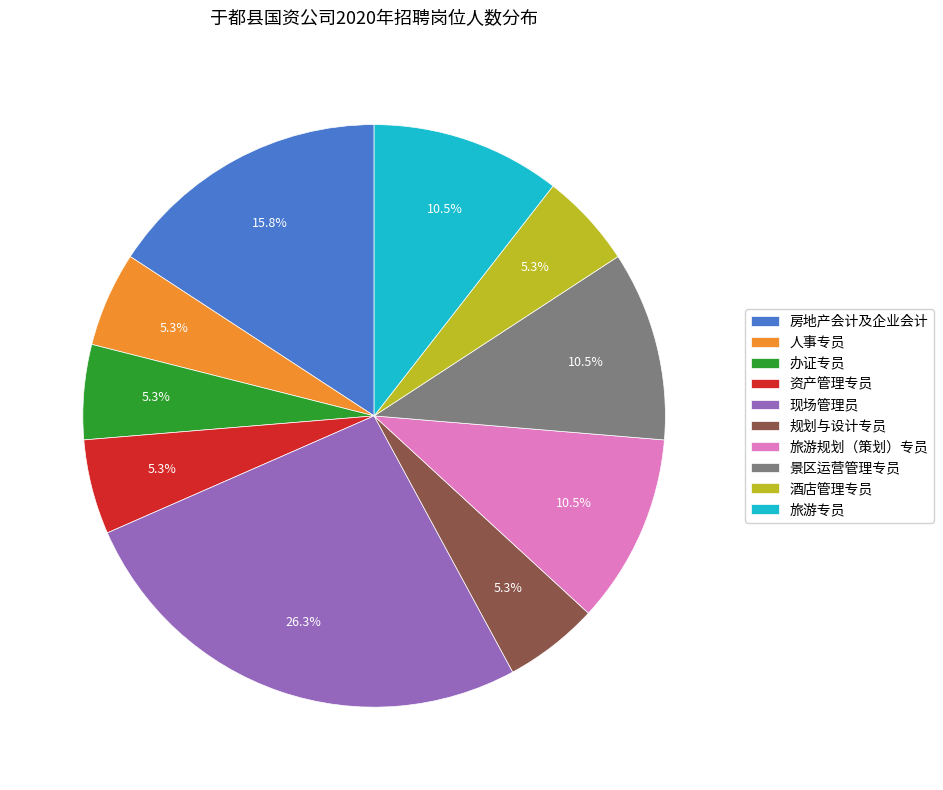

How many slices are in this pie chart?

10